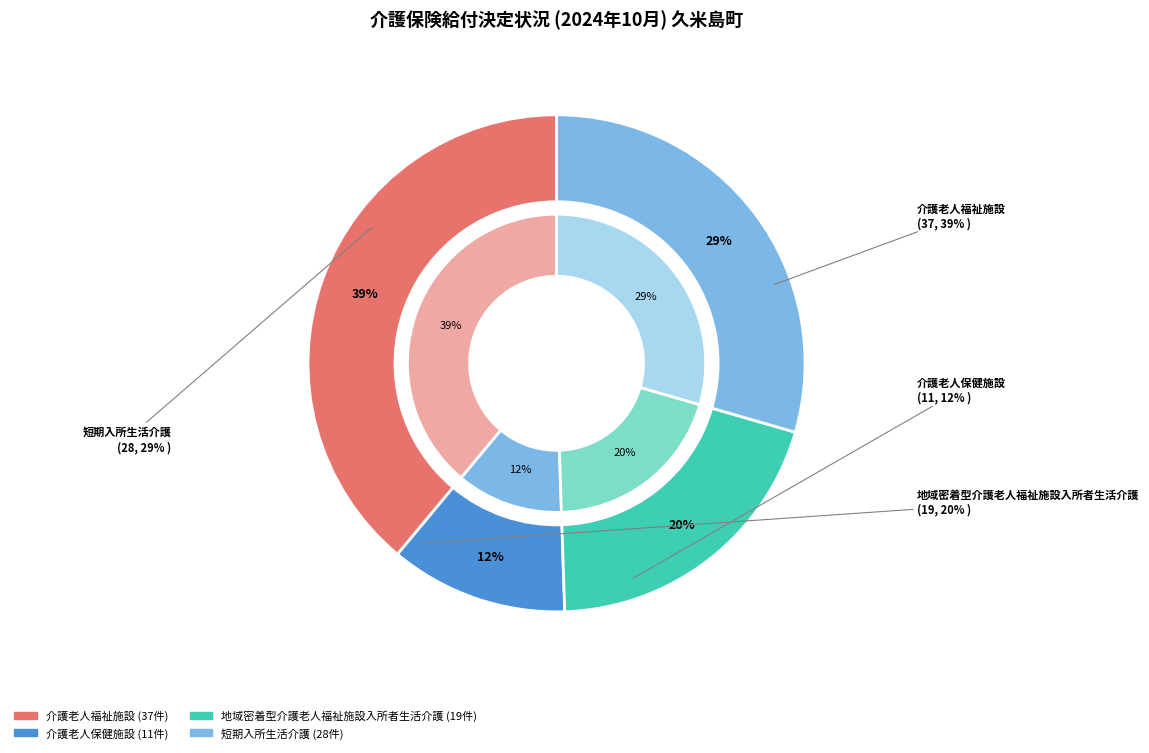

Which slice is the largest?

介護老人福祉施設